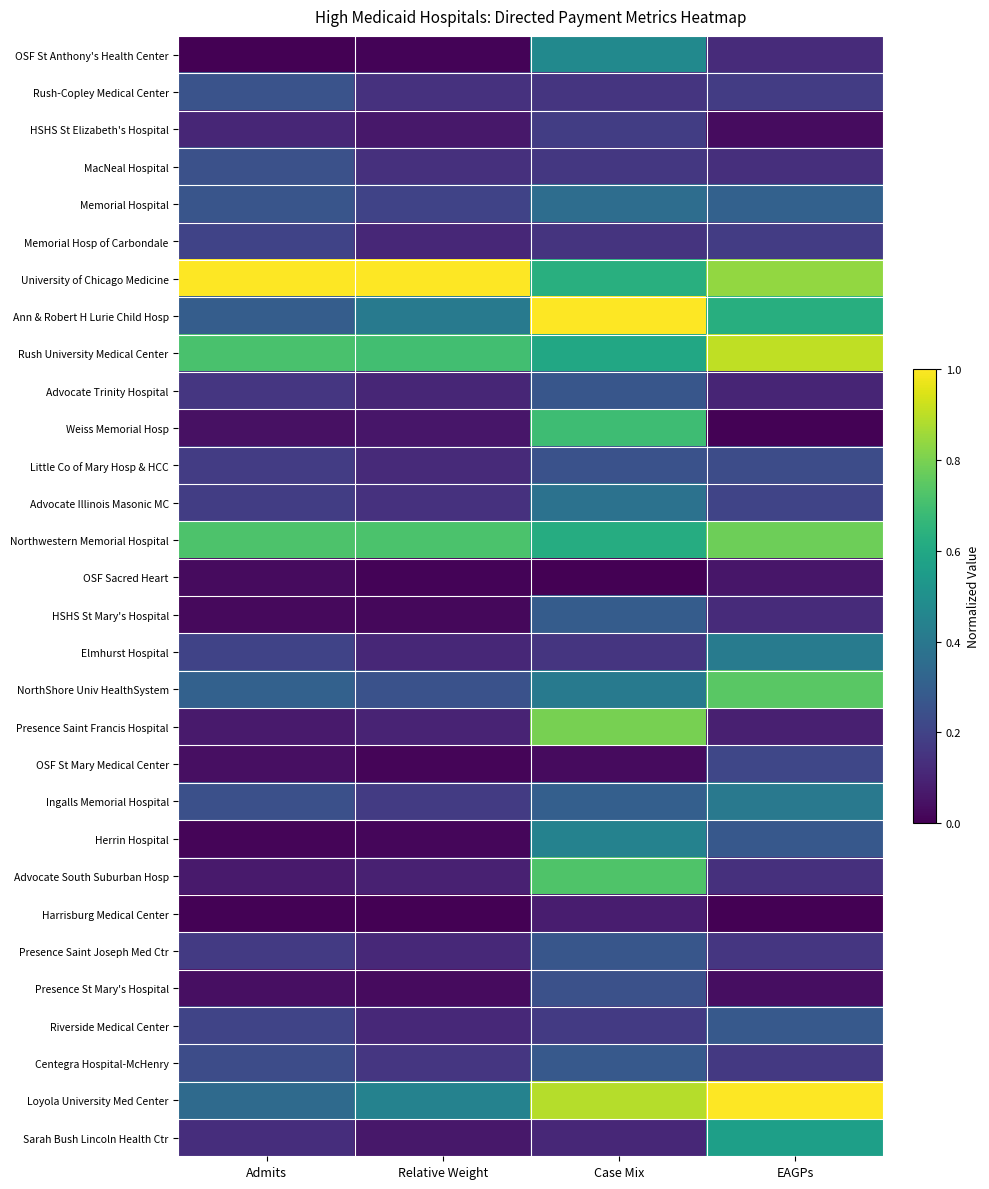

Between Relative Weight and Admits, which is larger?

Relative Weight